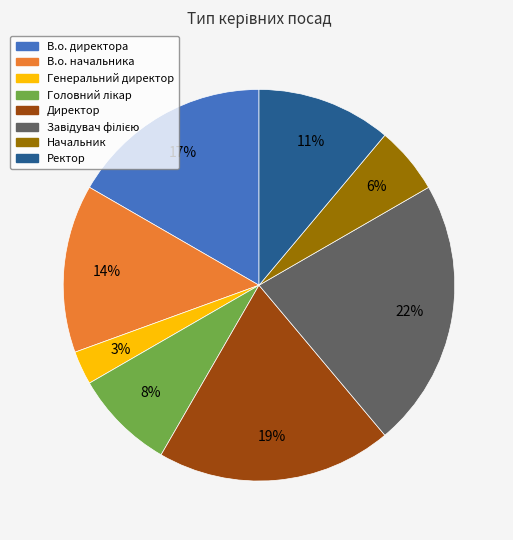

To the nearest percent, what percentage of the pie is В.о. директора?

17%